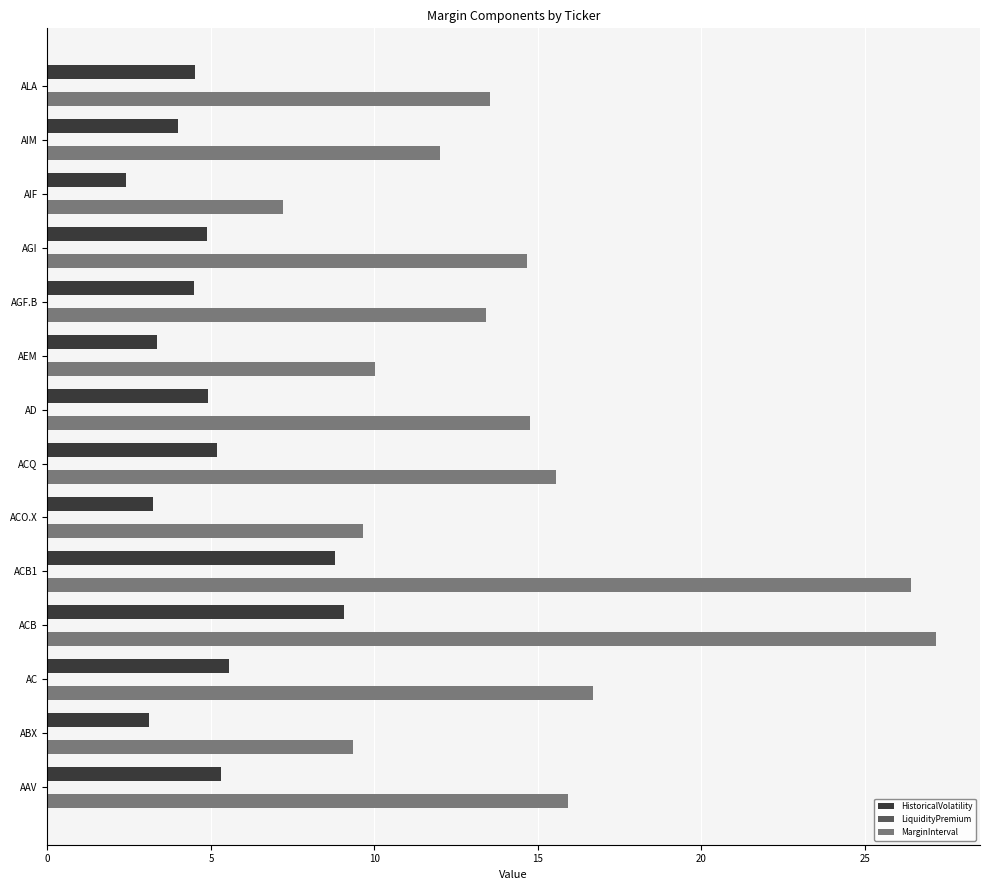

Count the number of data series in this chart.

2